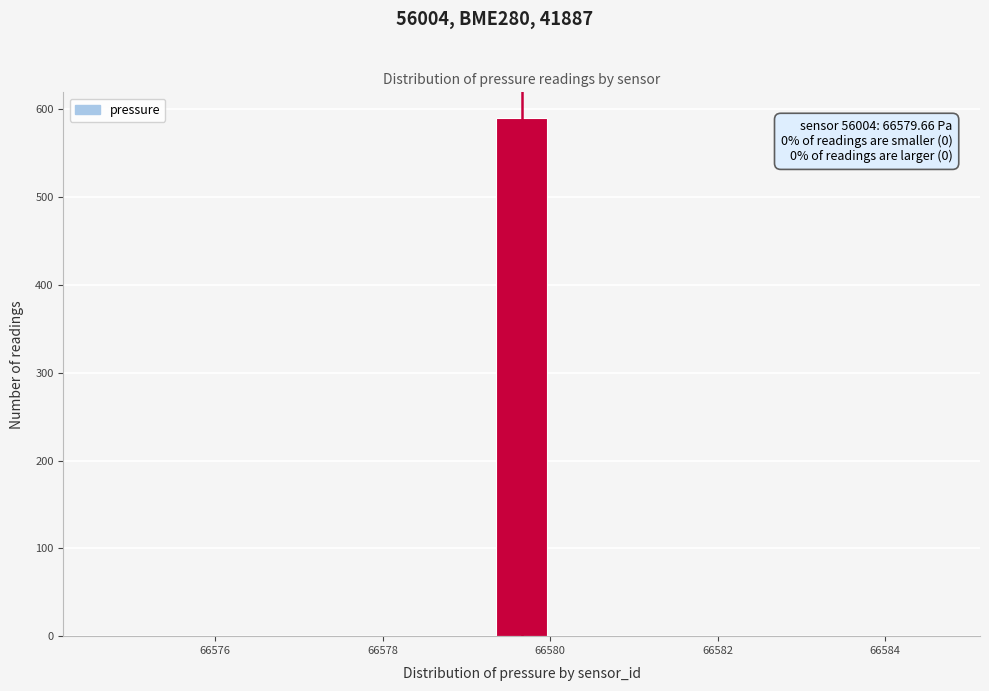

Read against the x-axis, roughly where is the centre of the tallest bar?

66579.6